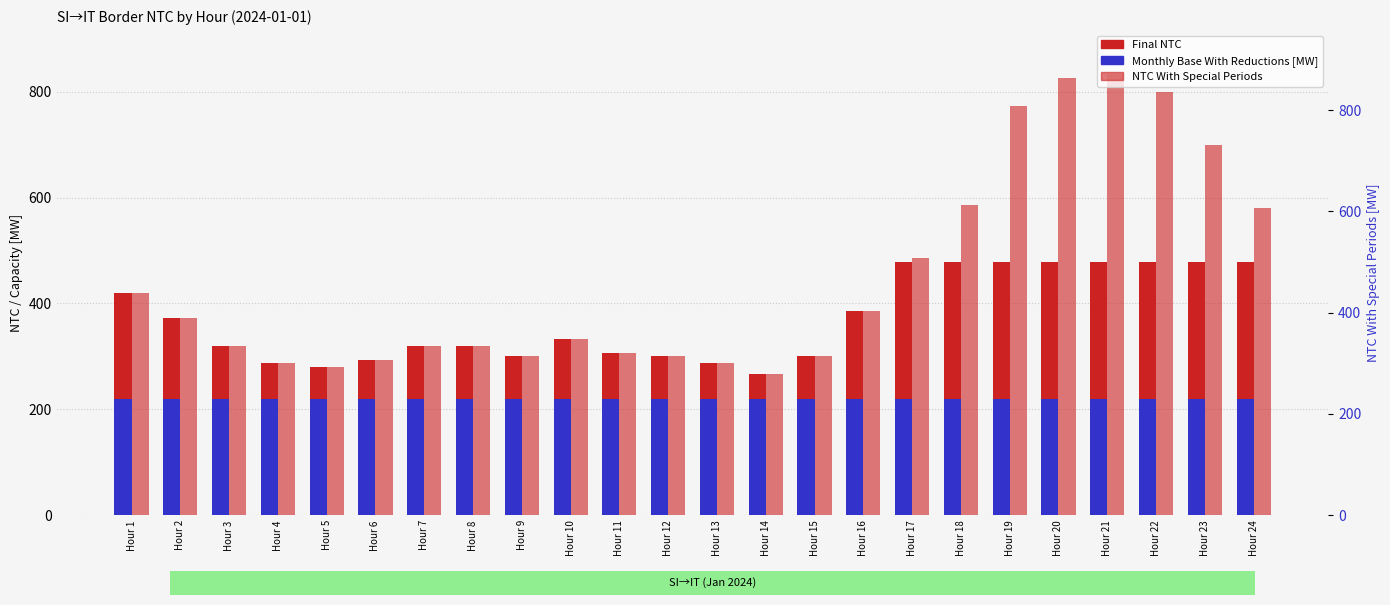

What is the maximum value for NTC With Special Periods?

833